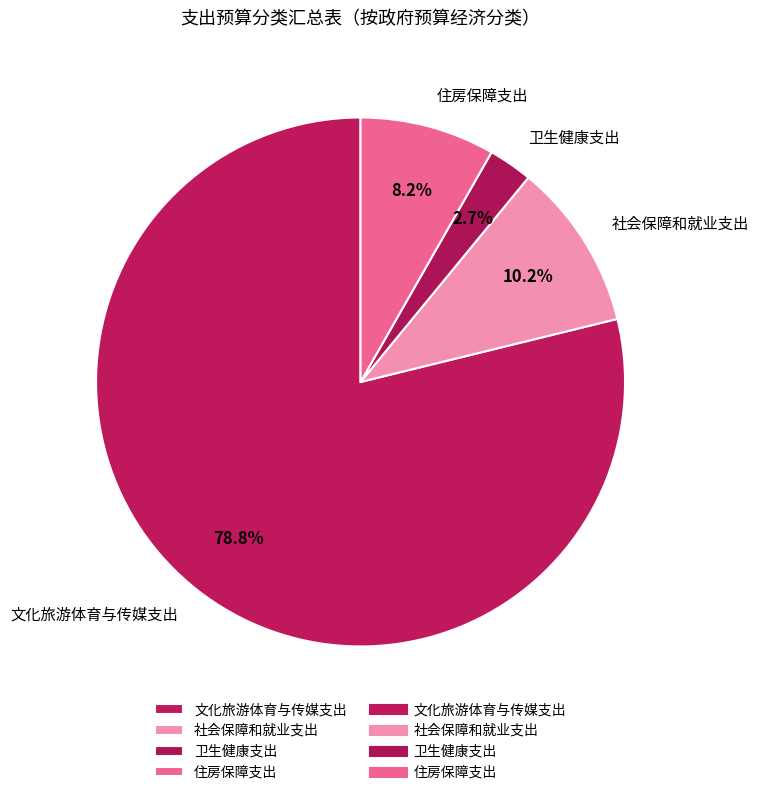

Between 社会保障和就业支出 and 住房保障支出, which is larger?

社会保障和就业支出